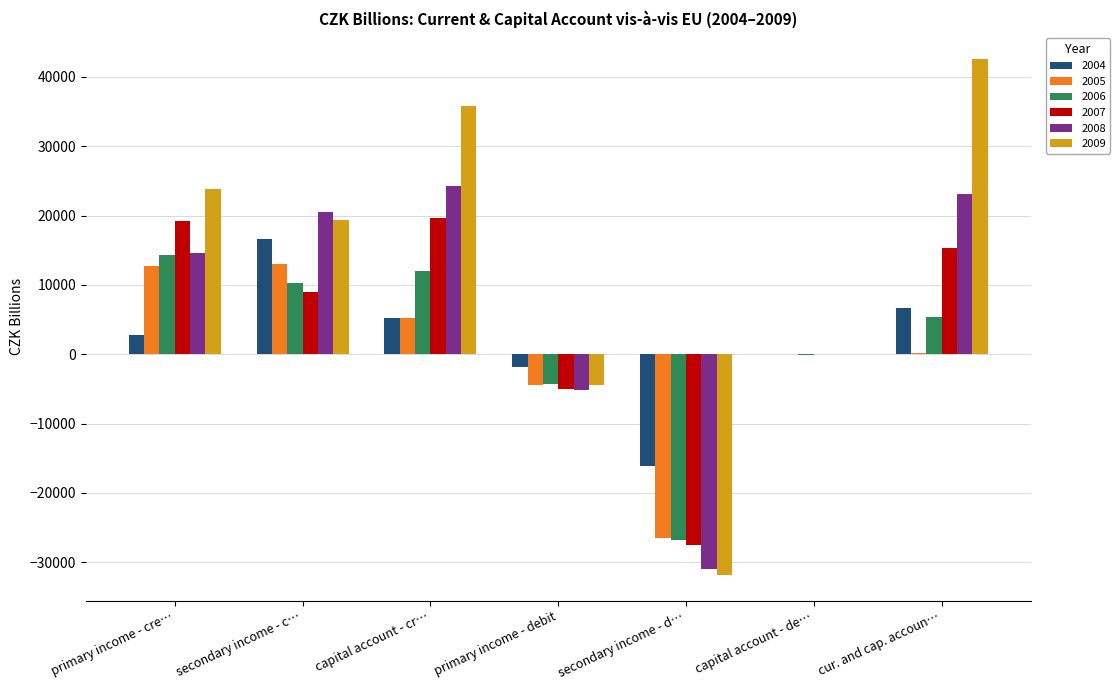

What is the sum of all 2005 values?

271.8